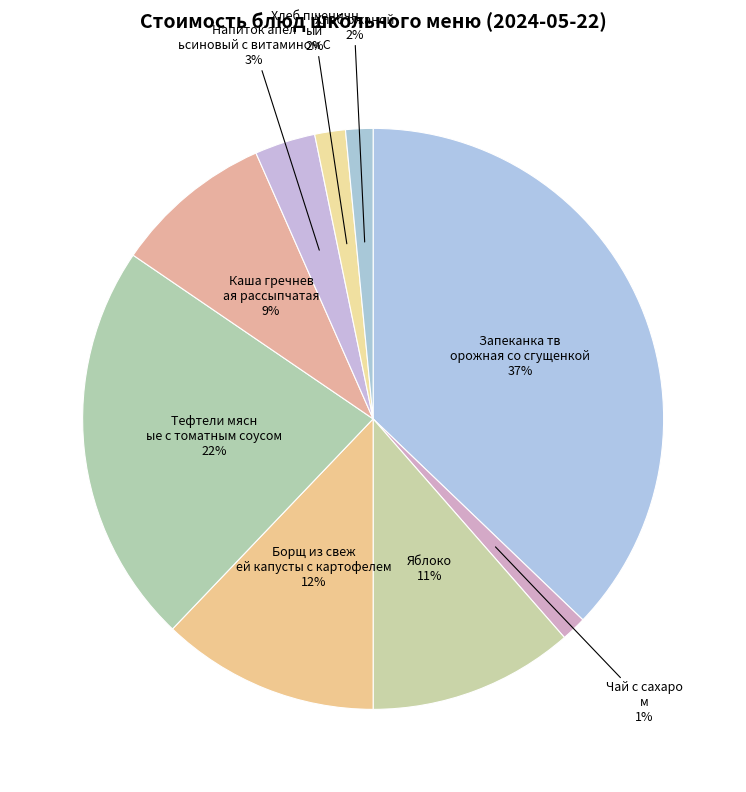

Count the number of slices in the pie.

9